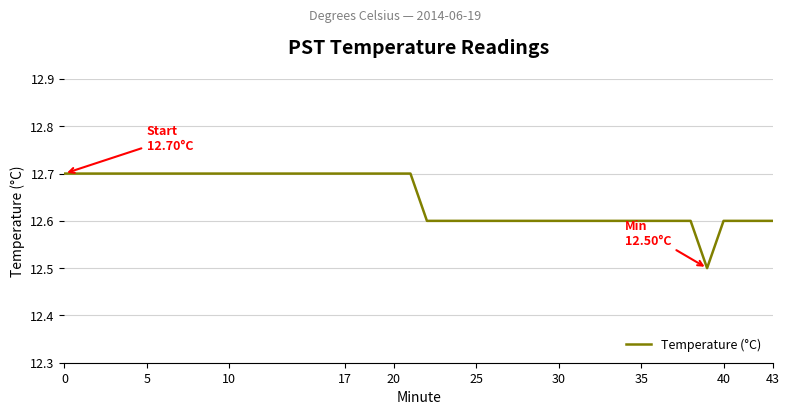

Reading left to right, transcribe all the data shown in this chart.

12.7	12.7	12.7	12.7	12.7	12.7	12.7	12.7	12.7	12.7	12.7	12.7	12.7	12.7	12.7	12.7	12.7	12.7	12.6	12.6	12.6	12.6	12.6	12.6	12.6	12.6	12.6	12.6	12.6	12.6	12.6	12.6	12.6	12.6	12.6	12.5	12.6	12.6	12.6	12.6